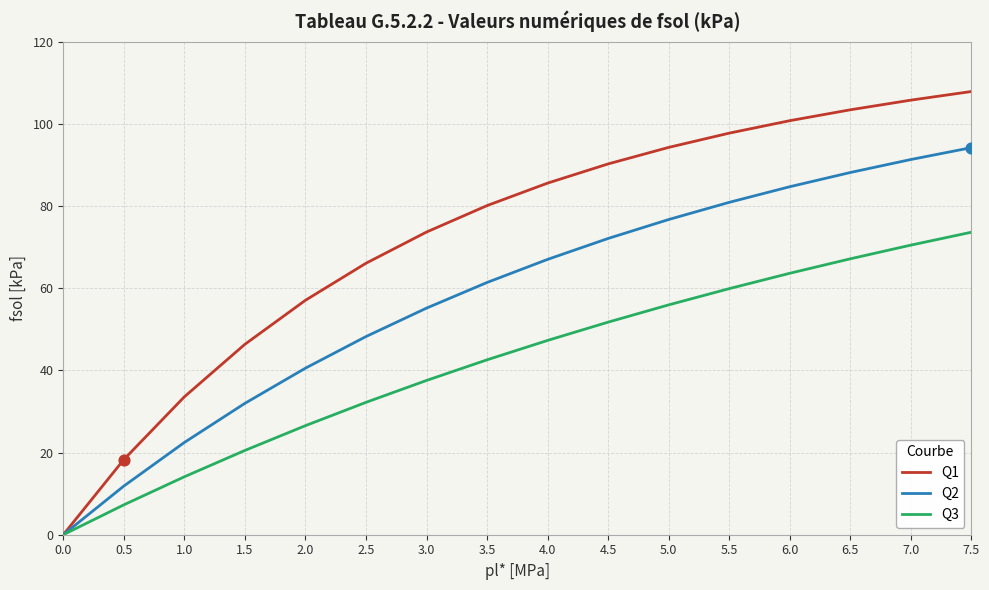

Is the value of Q2 at 4.0 greater than the value of Q3 at 4.0?

Yes